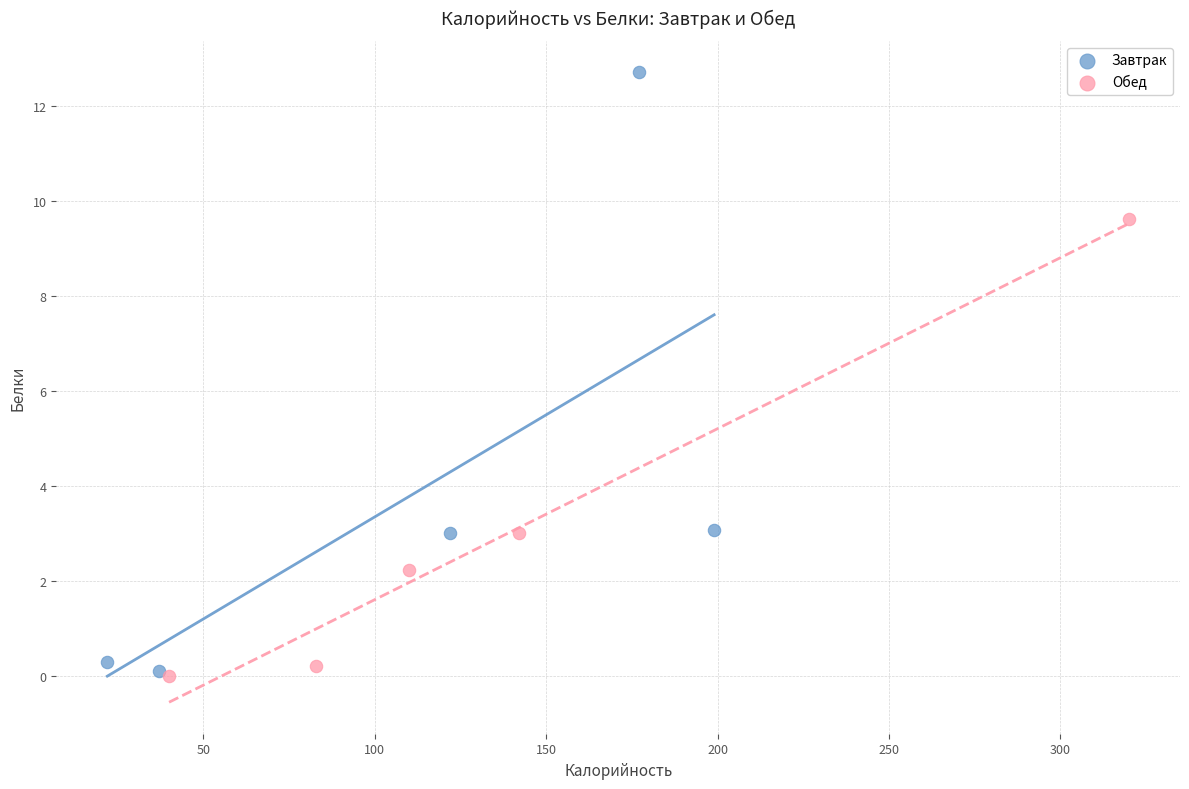

Which series has the largest Y range (max minus min)?

Завтрак